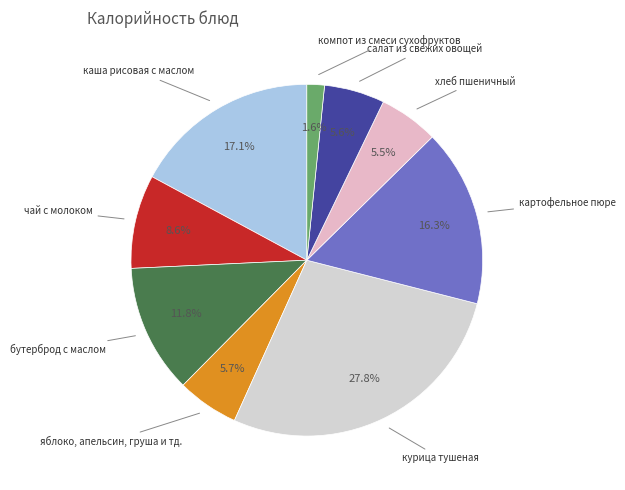

To the nearest percent, what is the combined percentage of хлеб пшеничный and чай с молоком?

14%